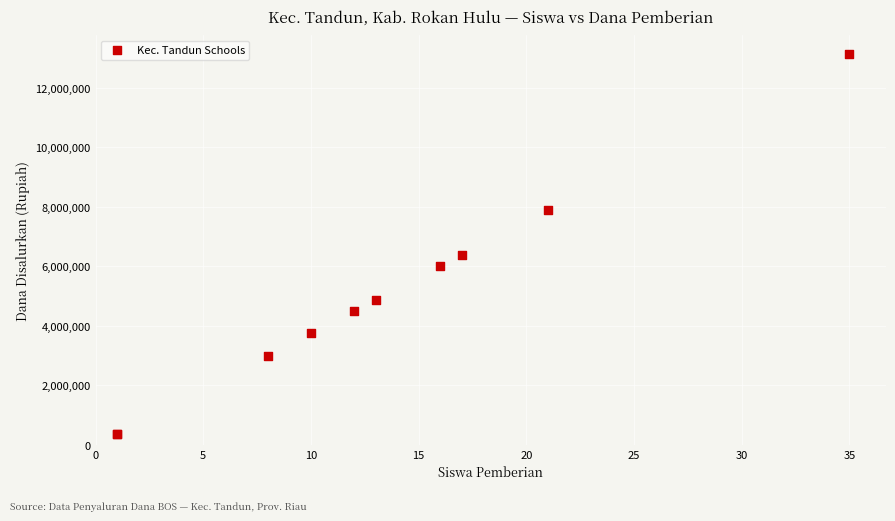

What Y value in the scatter plot is closest to 6750000?

6375000